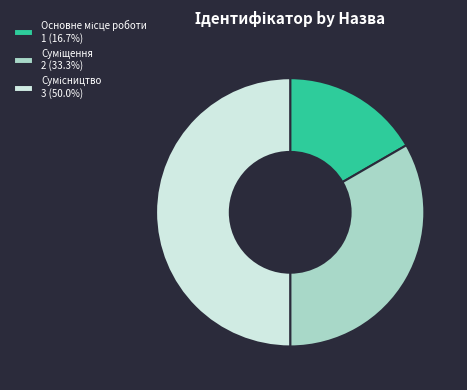

Which has a higher value, Сумісництво or Суміщення?

Сумісництво